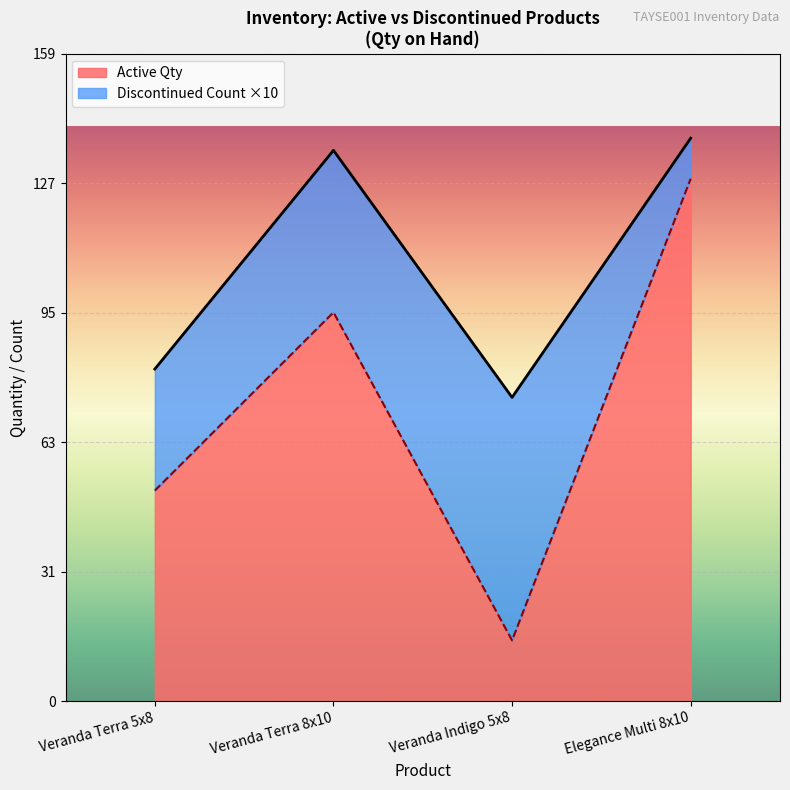

What is the difference between the maximum and minimum values?

114